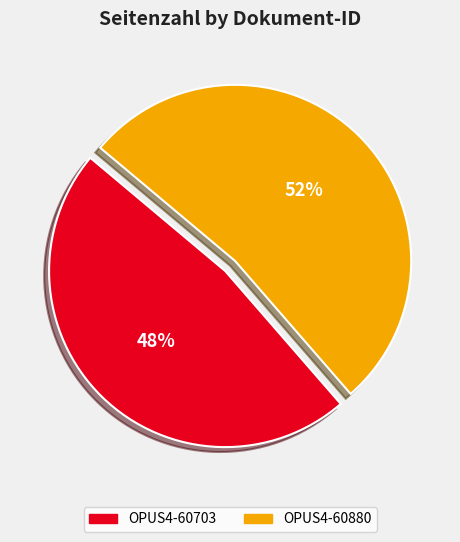

Rank the categories by value from lowest to highest.

OPUS4-60703, OPUS4-60880